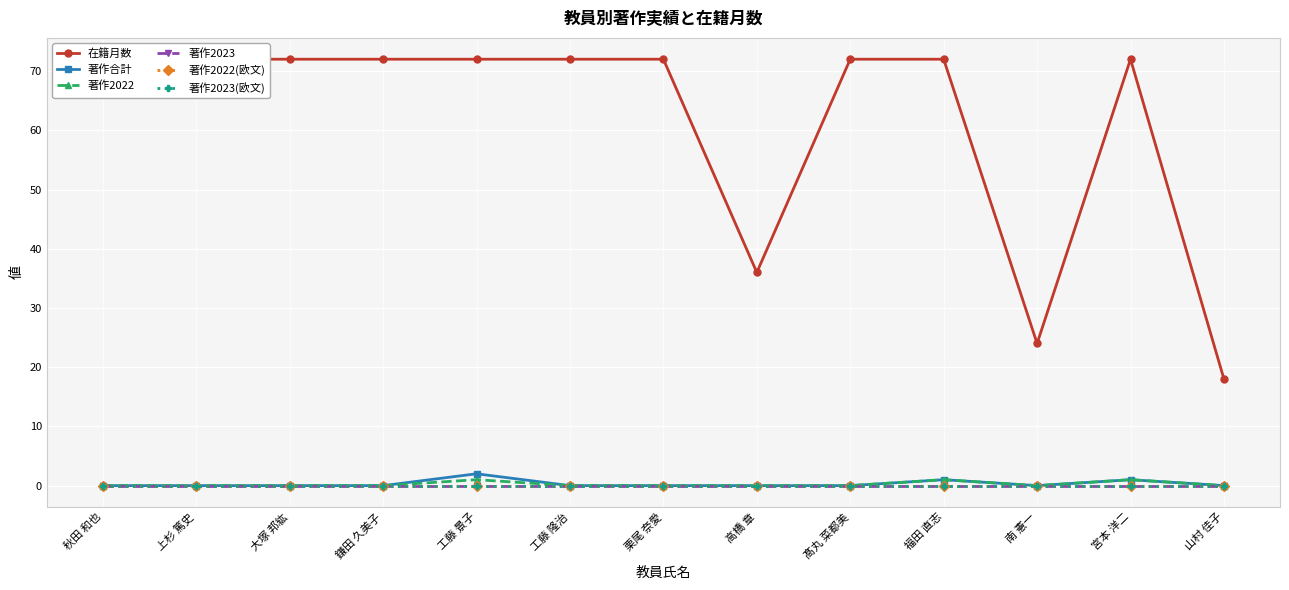

True or false: 著作2023 and 在籍月数 cross at least once.

False